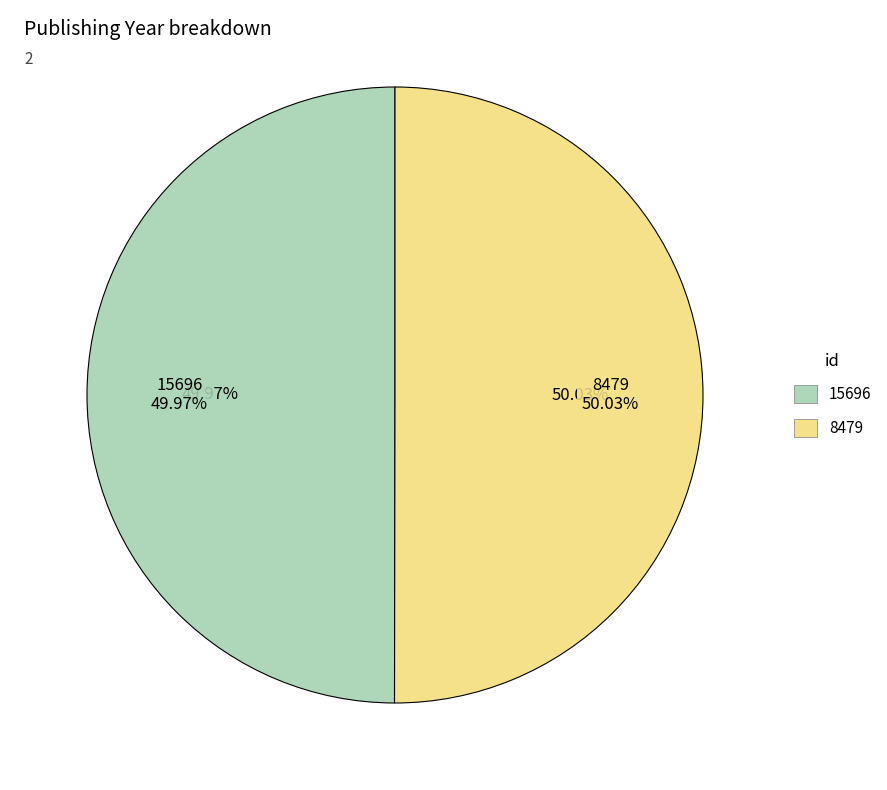

To the nearest percent, what is the combined percentage of 8479 and 15696?

100%